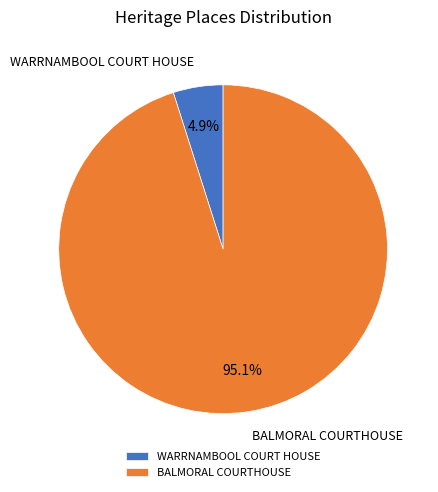

Does any single category account for the majority?

Yes